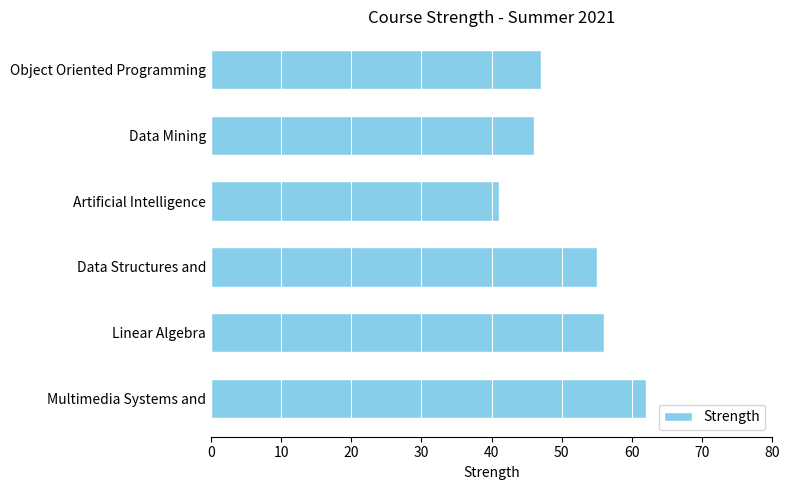

What is the maximum value shown in the chart?

62